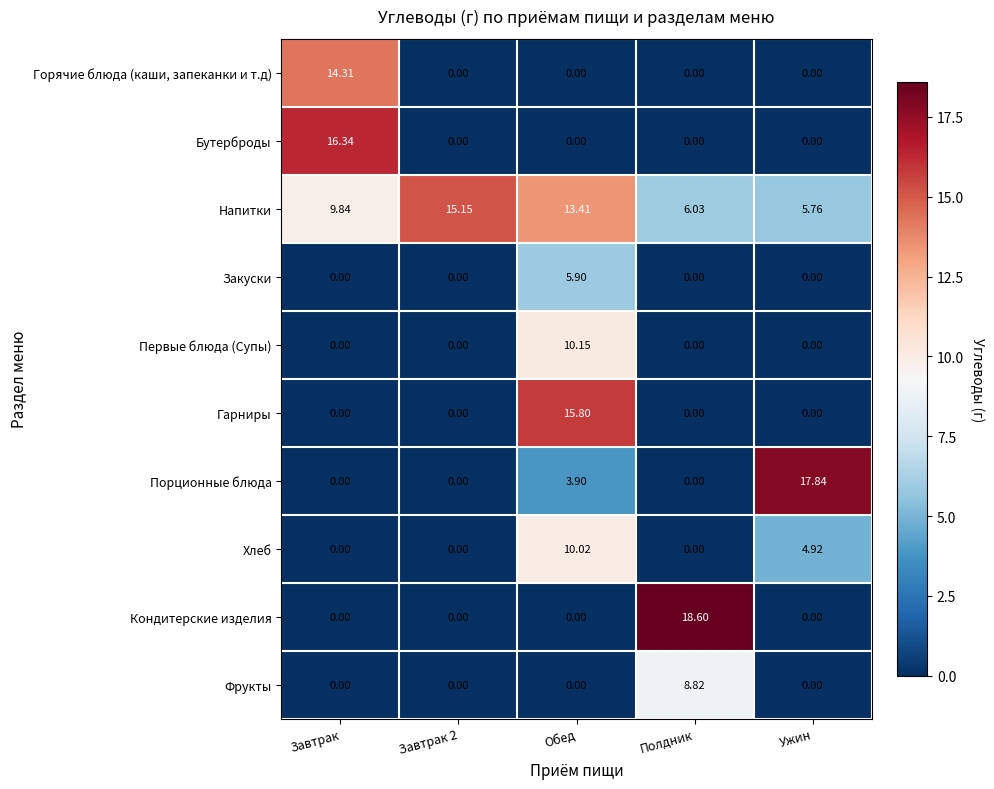

At which category is the sum across all series the highest?

Обед